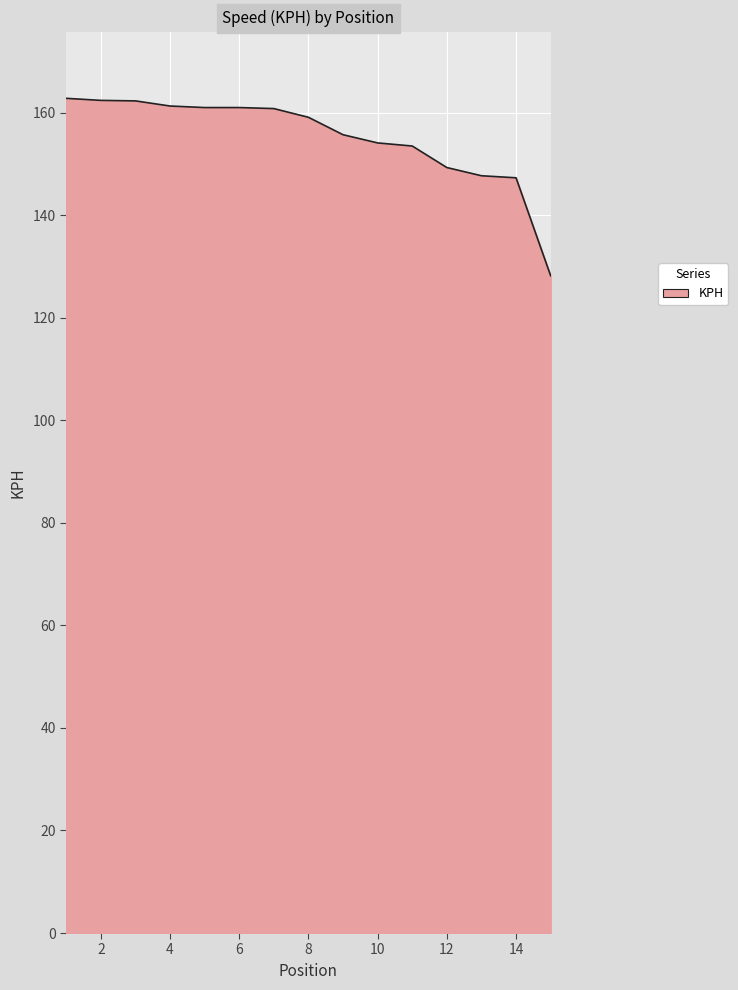

What is the smallest value displayed?

128.2